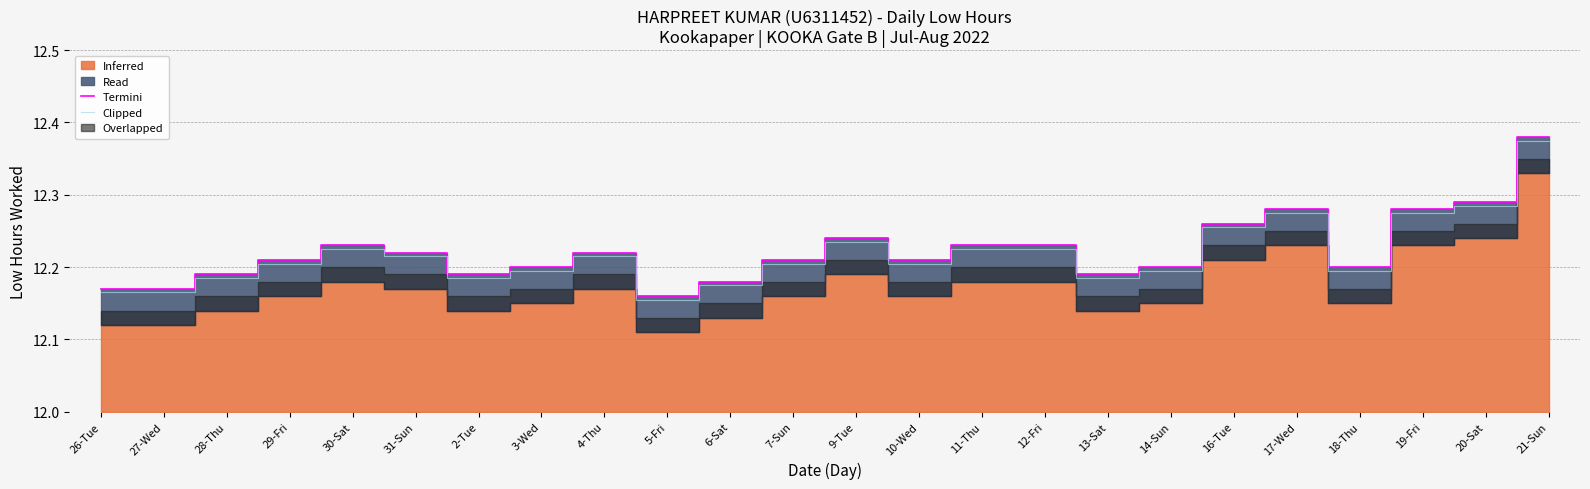

Which category has the highest value in the Termini series?

21-Sun